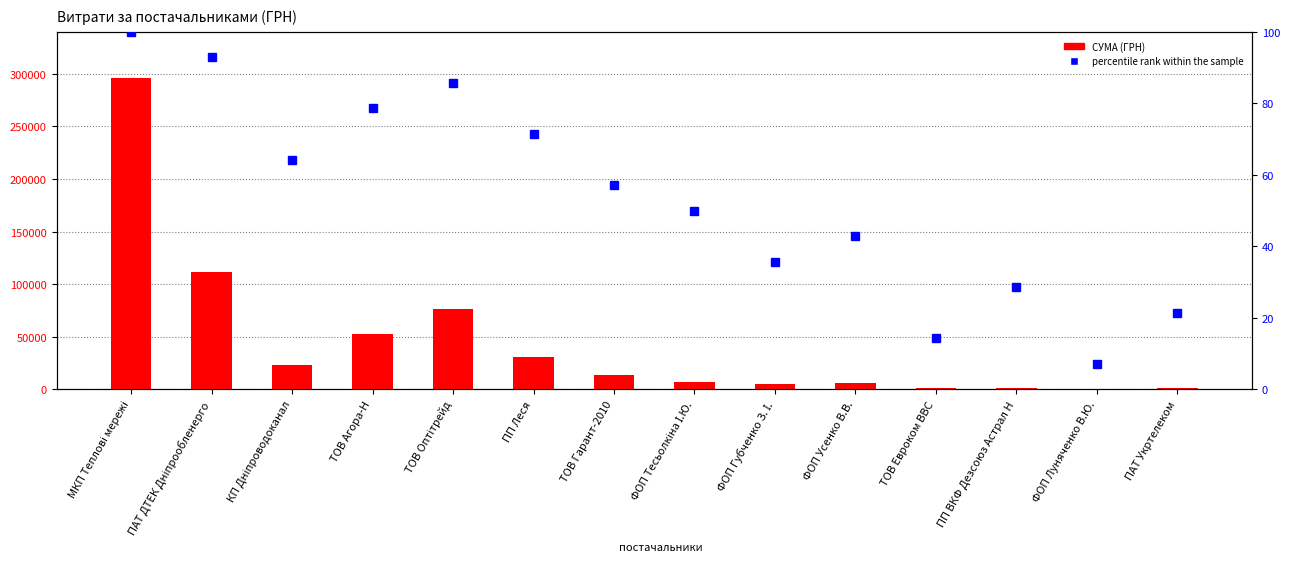

Rank the series at ТОВ Гарант-2010 from lowest to highest value.

percentile rank within the sample, СУМА (ГРН)